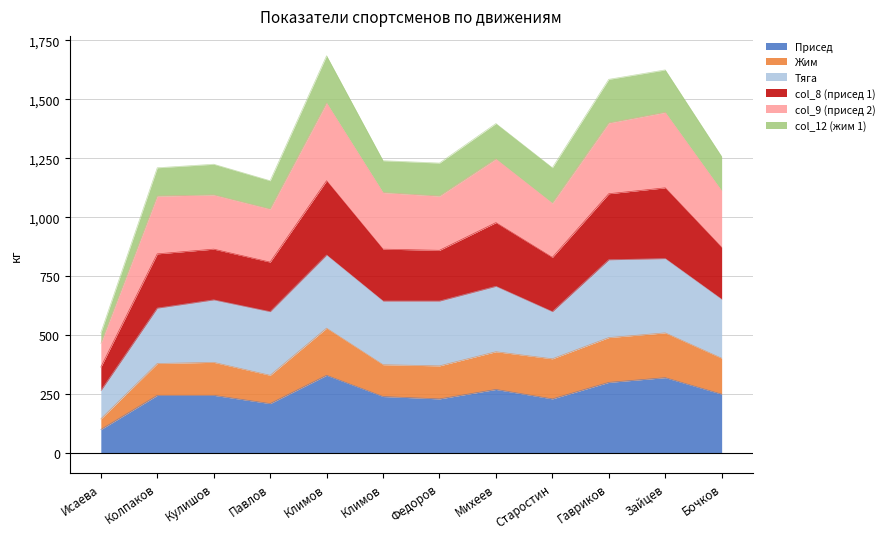

Does the chart have visible grid lines?

Yes